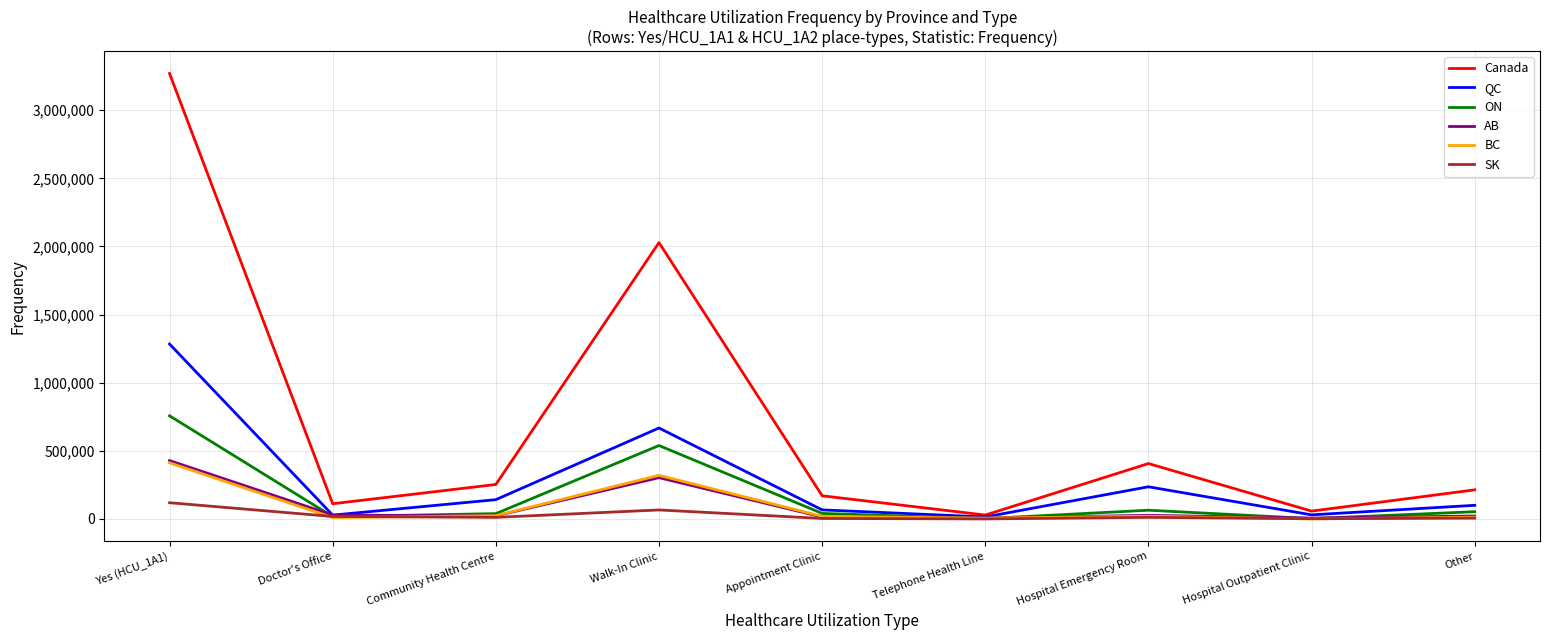

What is the difference between the maximum and minimum values in the AB series?

422500